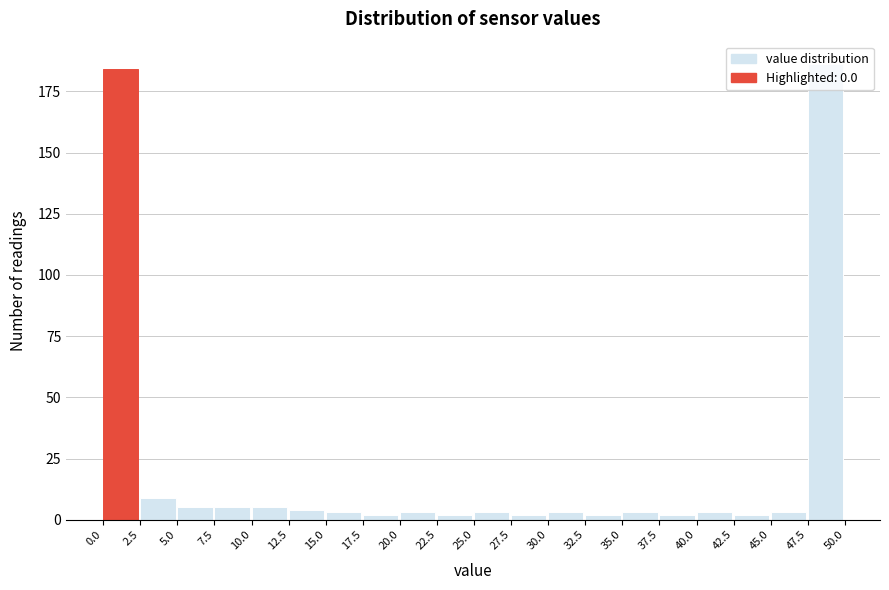

Reading left to right, list every bar in this chart as the range it spans on the x-axis followed by its height. The values are not printed on the chart, so give them approximately, as read against the axis.

0.0 to 2.5: 185
2.5 to 5.0: 10
5.0 to 7.5: 5
7.5 to 10.0: 5
10.0 to 12.5: 5
12.5 to 15.0: under 5
15.0 to 17.5: under 5
17.5 to 20.0: under 5
20.0 to 22.5: under 5
22.5 to 25.0: under 5
25.0 to 27.5: under 5
27.5 to 30.0: under 5
30.0 to 32.5: under 5
32.5 to 35.0: under 5
35.0 to 37.5: under 5
37.5 to 40.0: under 5
40.0 to 42.5: under 5
42.5 to 45.0: under 5
45.0 to 47.5: under 5
47.5 to 50.0: 185